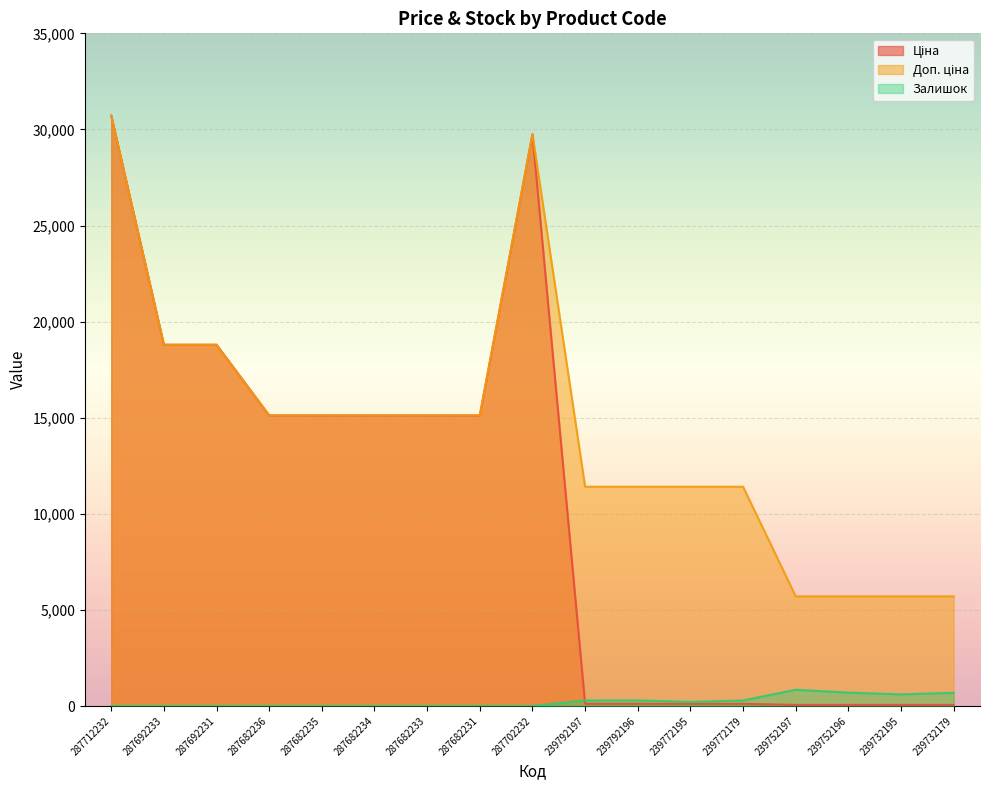

What is the difference between the second highest and minimum values in the Доп. ціна series?

24042.2